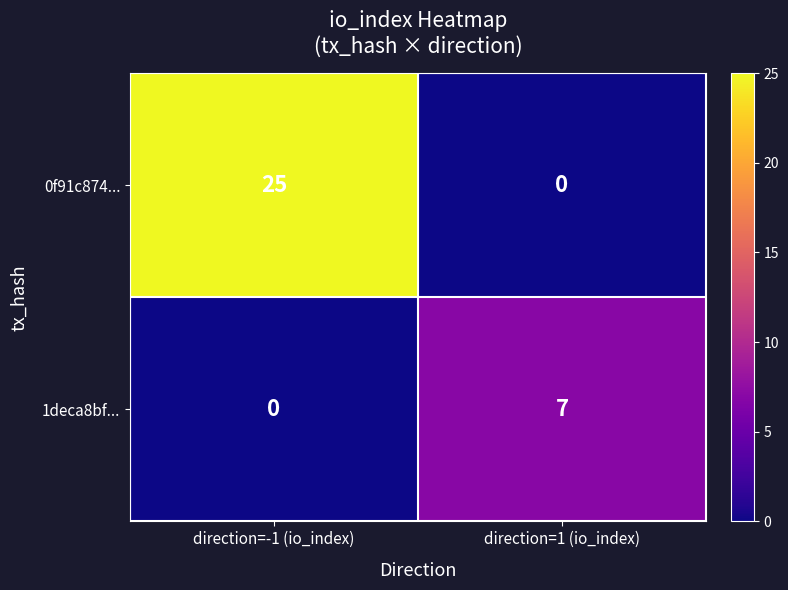

Which category has the lowest value in the 0f91c874... series?

direction=1 (io_index)